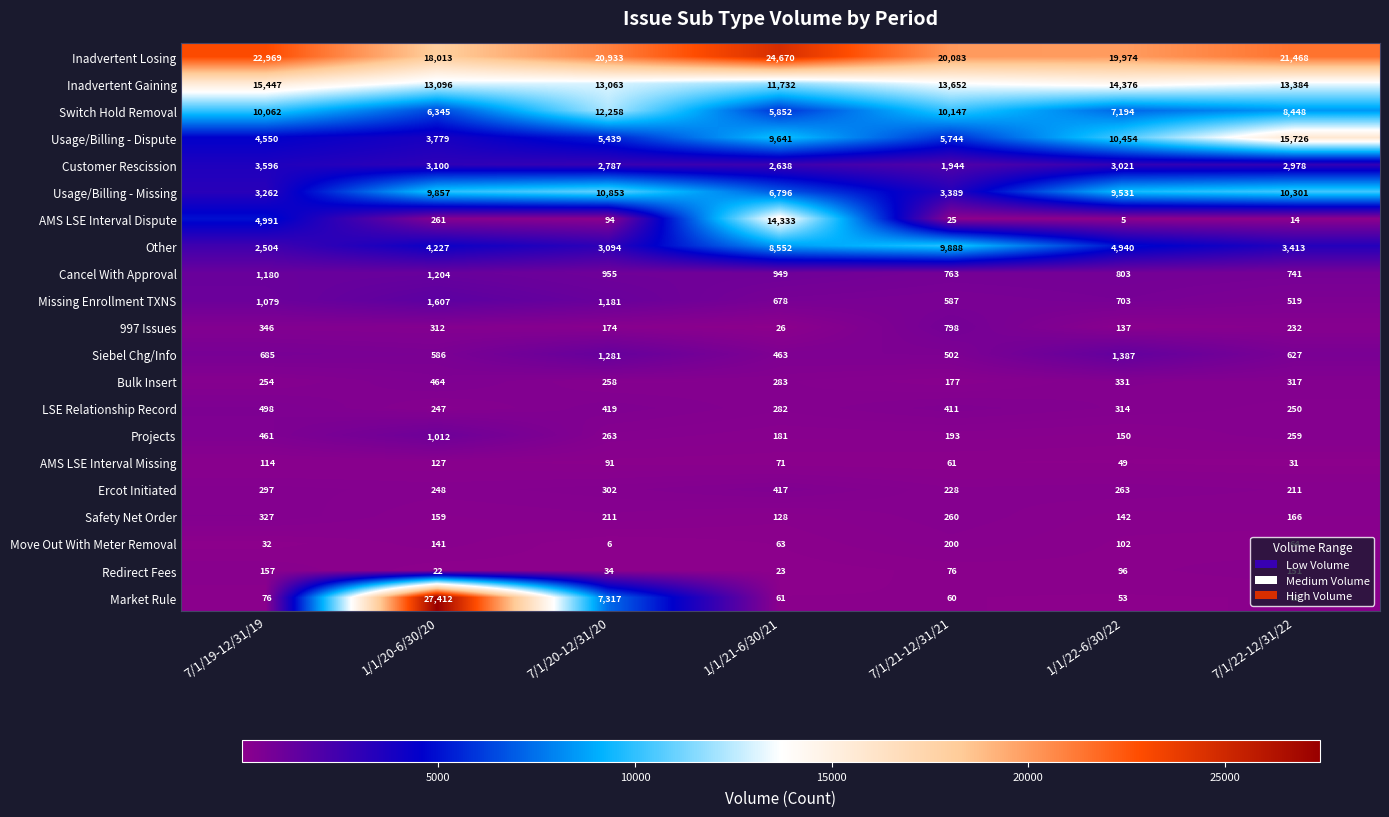

How many data points in Projects are less than 259?

3